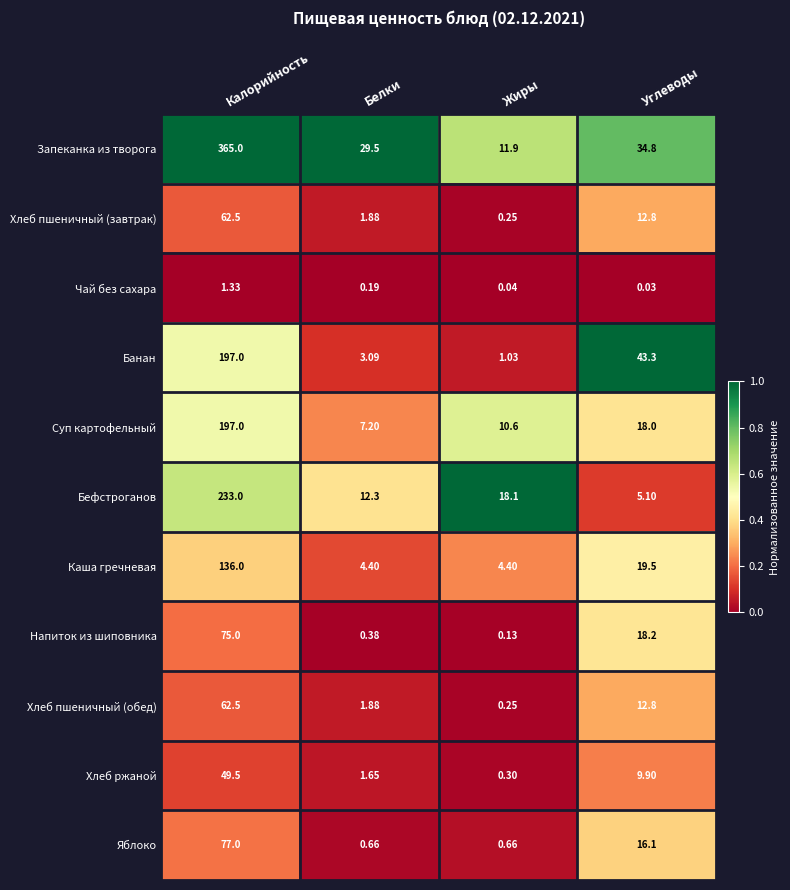

At which label is Каша гречневая closest to 70?

Углеводы